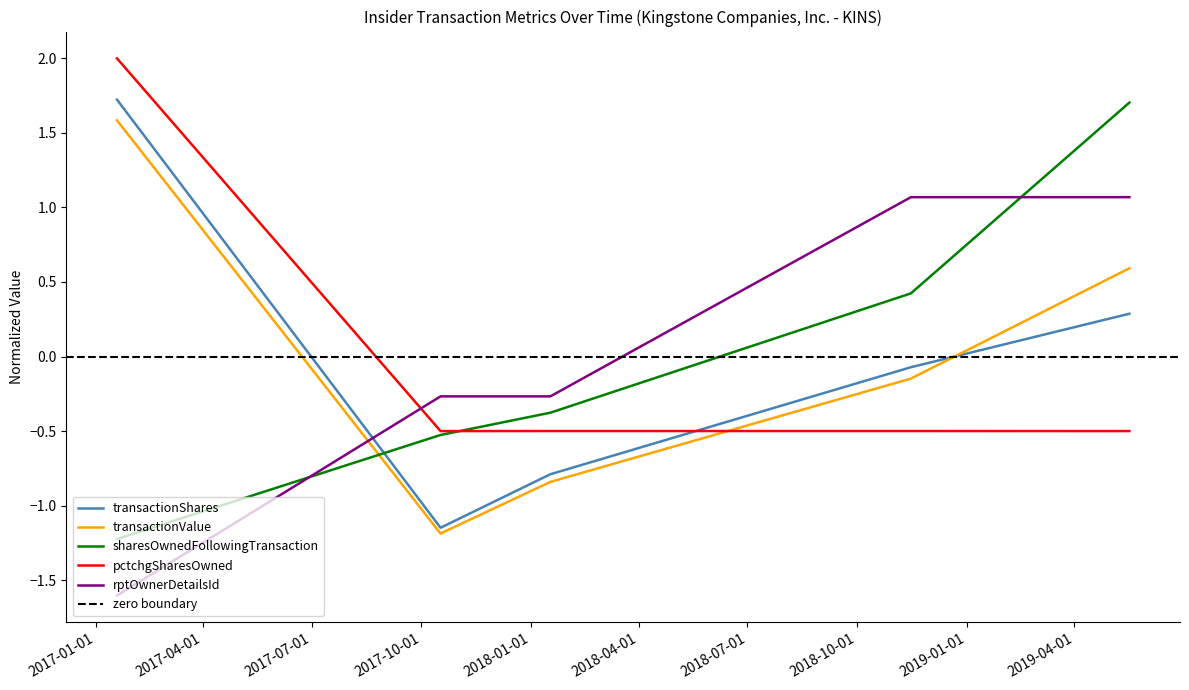

Between 2017-01-19 and 2018-01-17, which series saw the biggest shift?

transactionShares